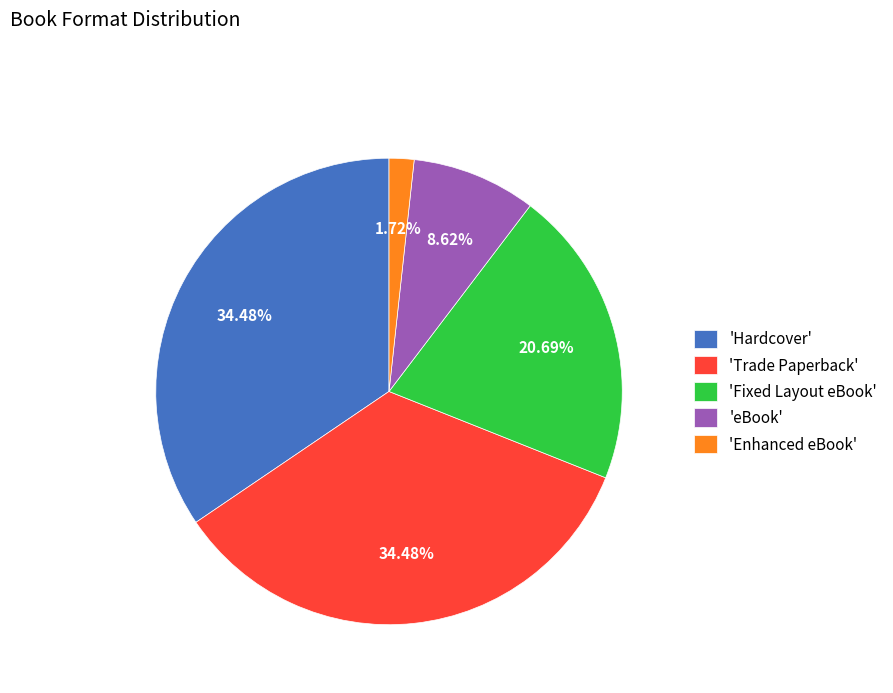

Combined, do 'Fixed Layout eBook' and 'Trade Paperback' account for over 50%?

Yes